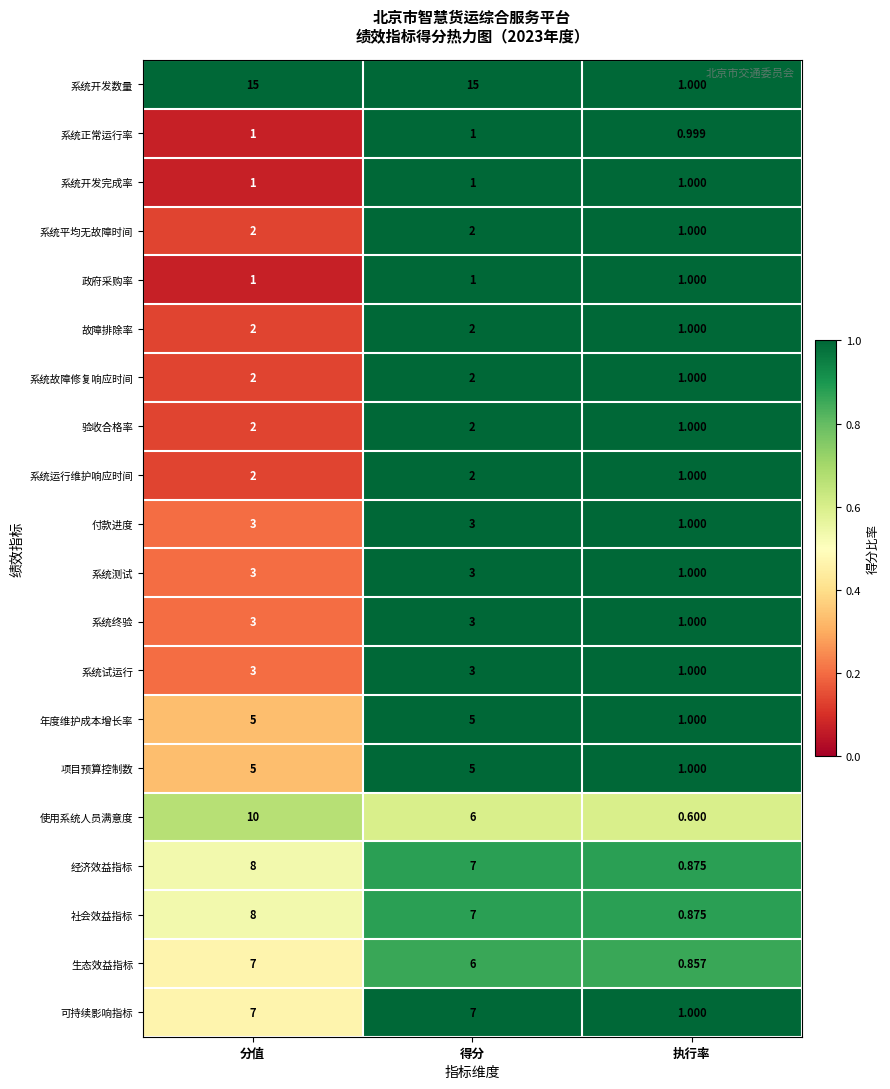

At which label does 生态效益指标 first exceed 6?

分值